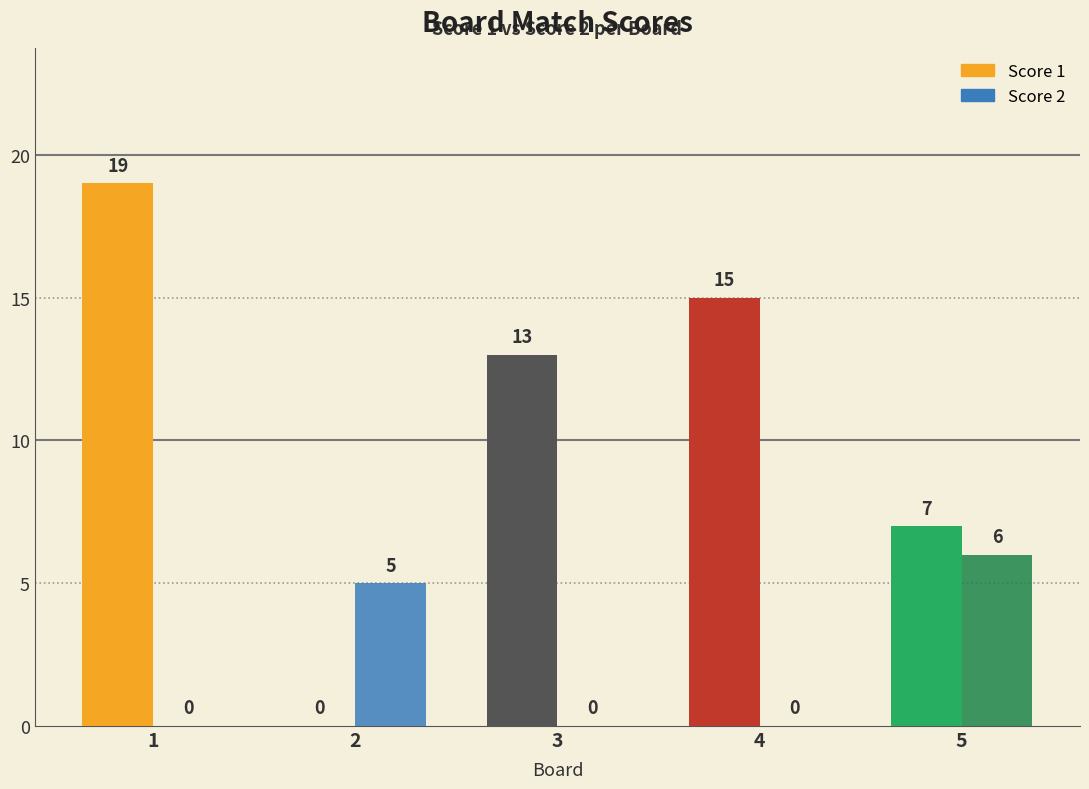

How many positive values does the Score 2 series have?

2